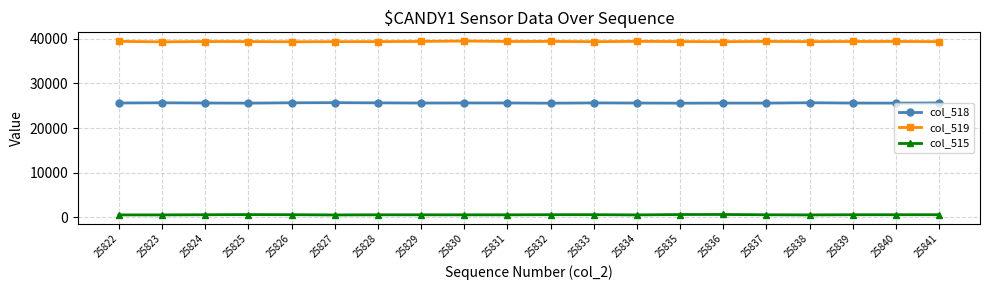

True or false: col_518 and col_515 intersect in this chart.

False